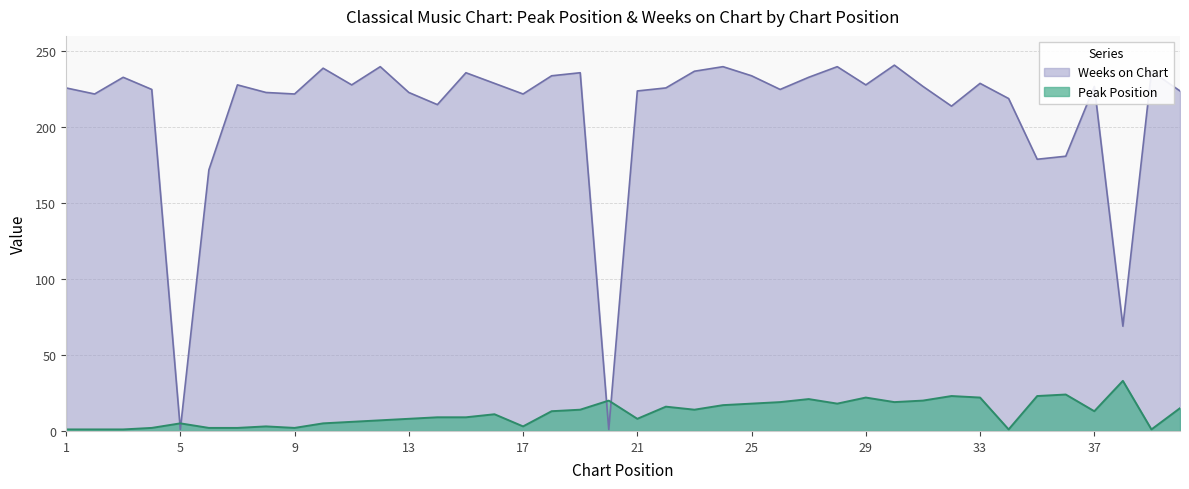

Reading right to left, what are all the values shown in this chart?

Peak Position: 40=15	39=1	38=33	37=13	36=24	35=23	34=1	33=22	32=23	31=20	30=19	29=22	28=18	27=21	26=19	25=18	24=17	23=14	22=16	21=8	20=20	19=14	18=13	17=3	16=11	15=9	14=9	13=8	12=7	11=6	10=5	9=2	8=3	7=2	6=2	5=5	4=2	3=1	2=1	1=1
Weeks on Chart: 40=224	39=237	38=69	37=227	36=181	35=179	34=219	33=229	32=214	31=227	30=241	29=228	28=240	27=233	26=225	25=234	24=240	23=237	22=226	21=224	20=1	19=236	18=234	17=222	16=229	15=236	14=215	13=223	12=240	11=228	10=239	9=222	8=223	7=228	6=172	5=1	4=225	3=233	2=222	1=226